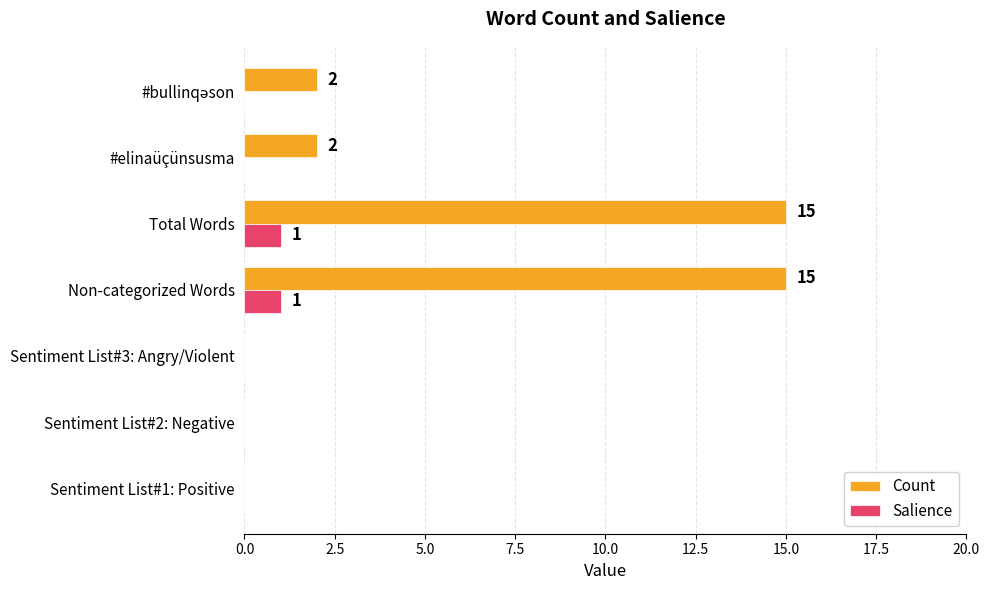

What is the sum of all Salience values?

2